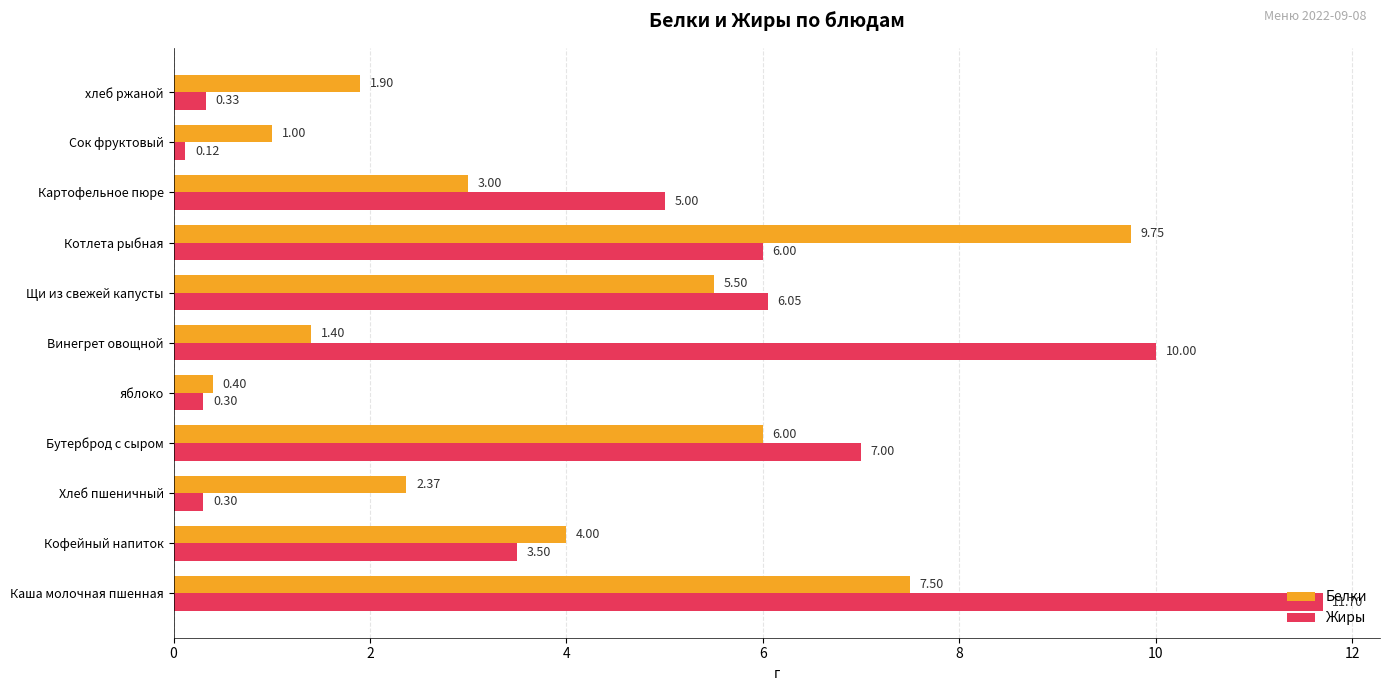

List the series in order of their overall mean, lowest first.

Белки, Жиры